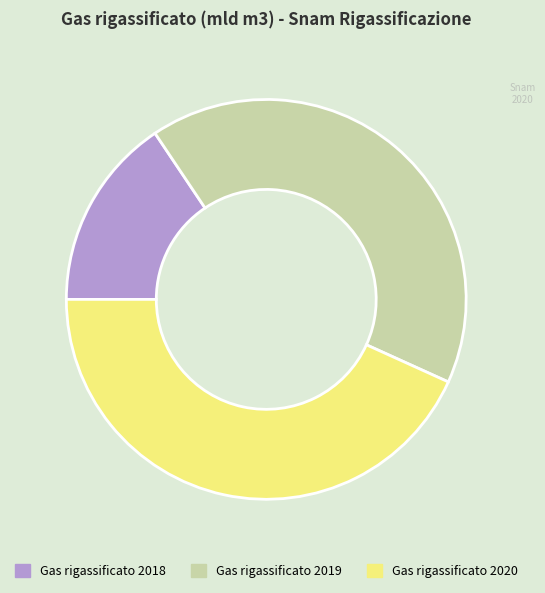

Rank the categories by value from lowest to highest.

Gas rigassificato 2018, Gas rigassificato 2019, Gas rigassificato 2020